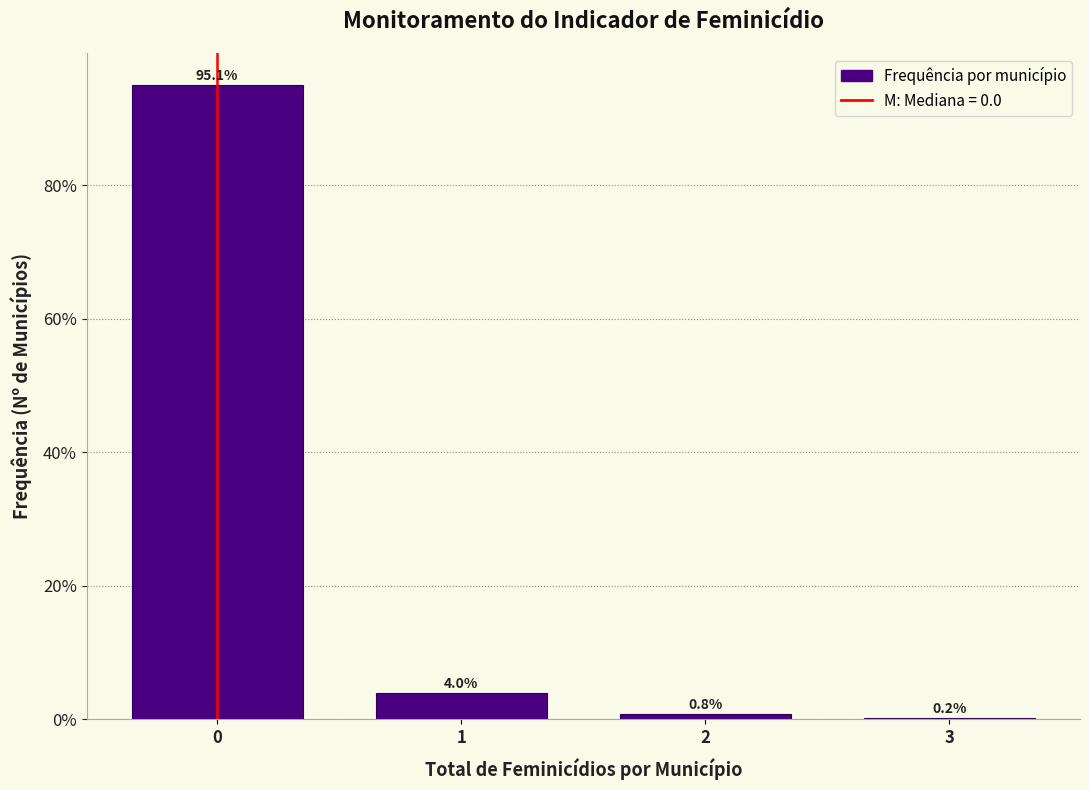

Reading right to left, list all the values displayed in this chart.

3=0.2	2=0.8	1=4.0	0=95.1